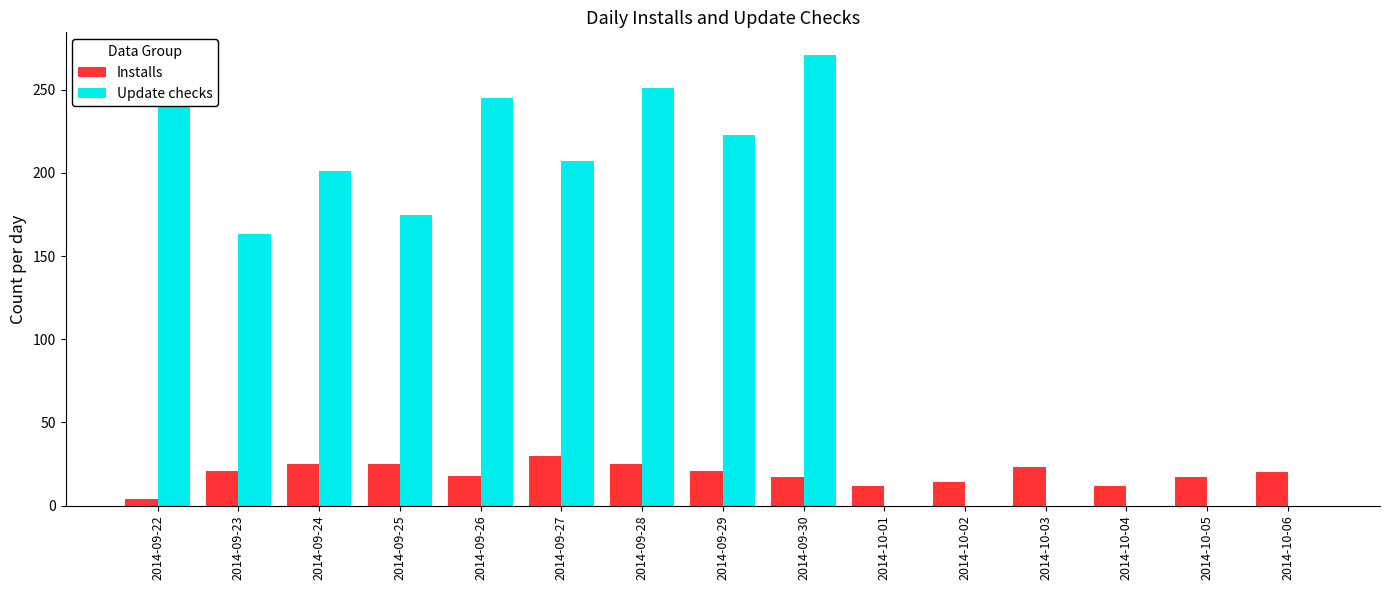

Which series has the largest range (max minus min)?

Update checks